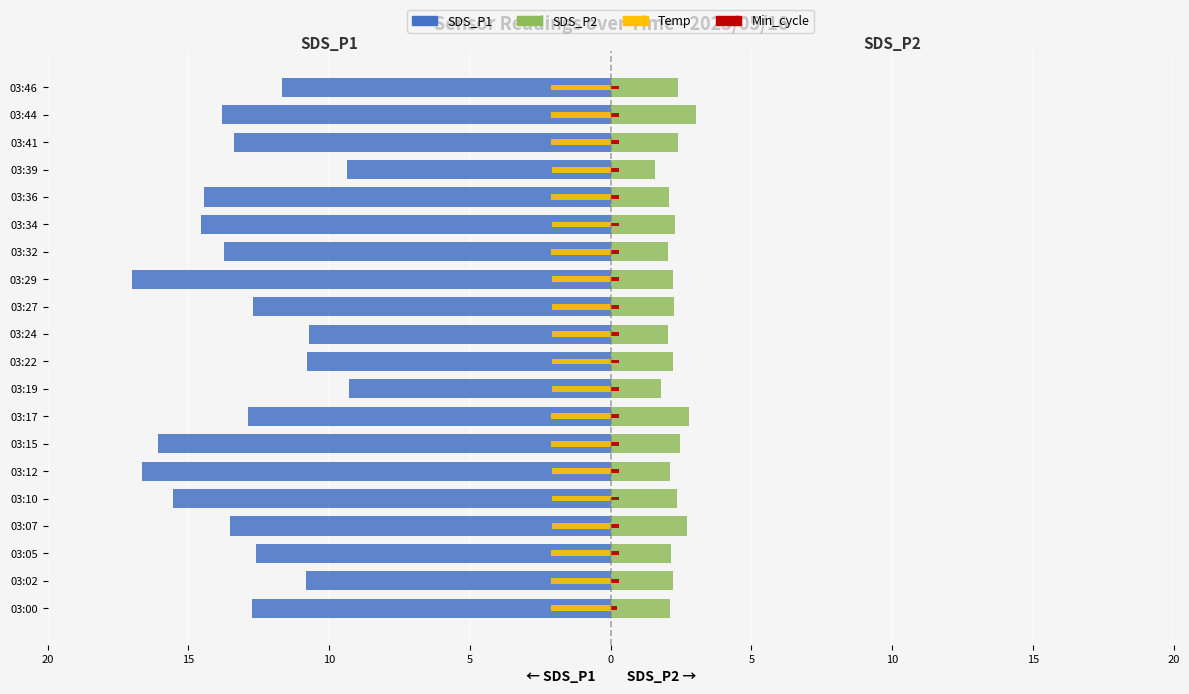

What is the highest value of the SDS_P2 series?

3.0